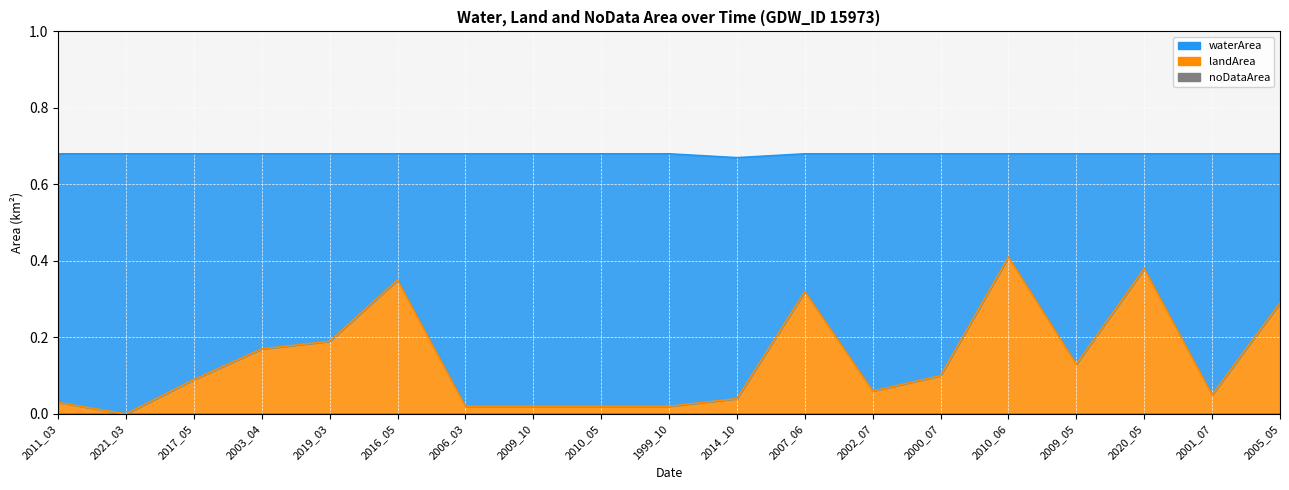

True or false: waterArea has a value of 0.7 at 2021_03.

True